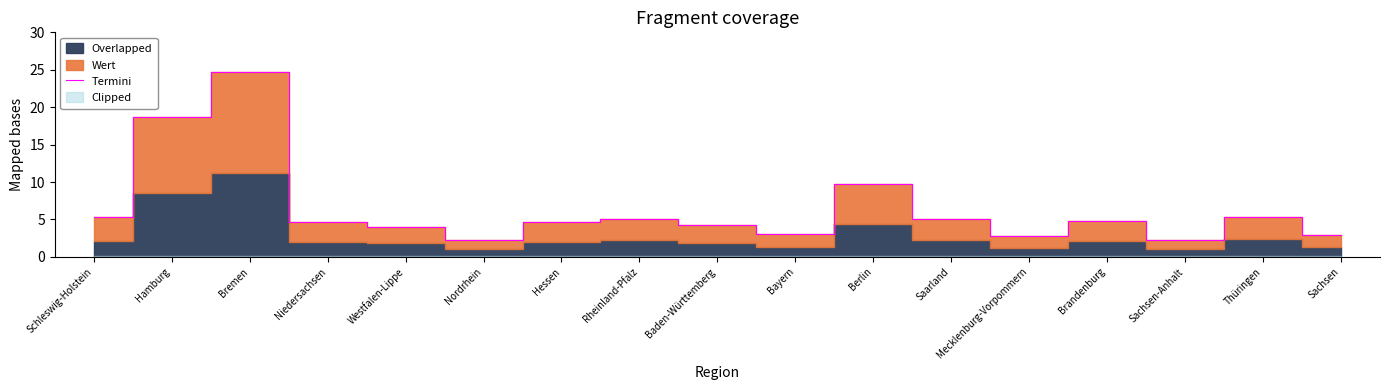

Rank the categories by value from lowest to highest.

Sachsen-Anhalt, Nordrhein, Mecklenburg-Vorpommern, Sachsen, Bayern, Westfalen-Lippe, Baden-Württemberg, Hessen, Niedersachsen, Brandenburg, Rheinland-Pfalz, Saarland, Schleswig-Holstein, Thüringen, Berlin, Hamburg, Bremen